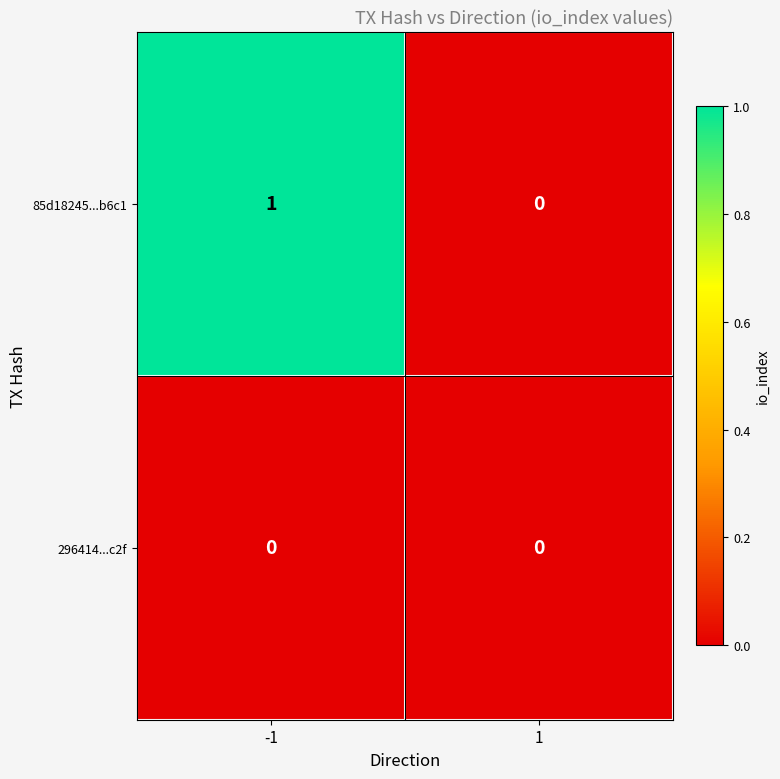

Between -1 and 1, which series saw the biggest shift?

85d18245...b6c1